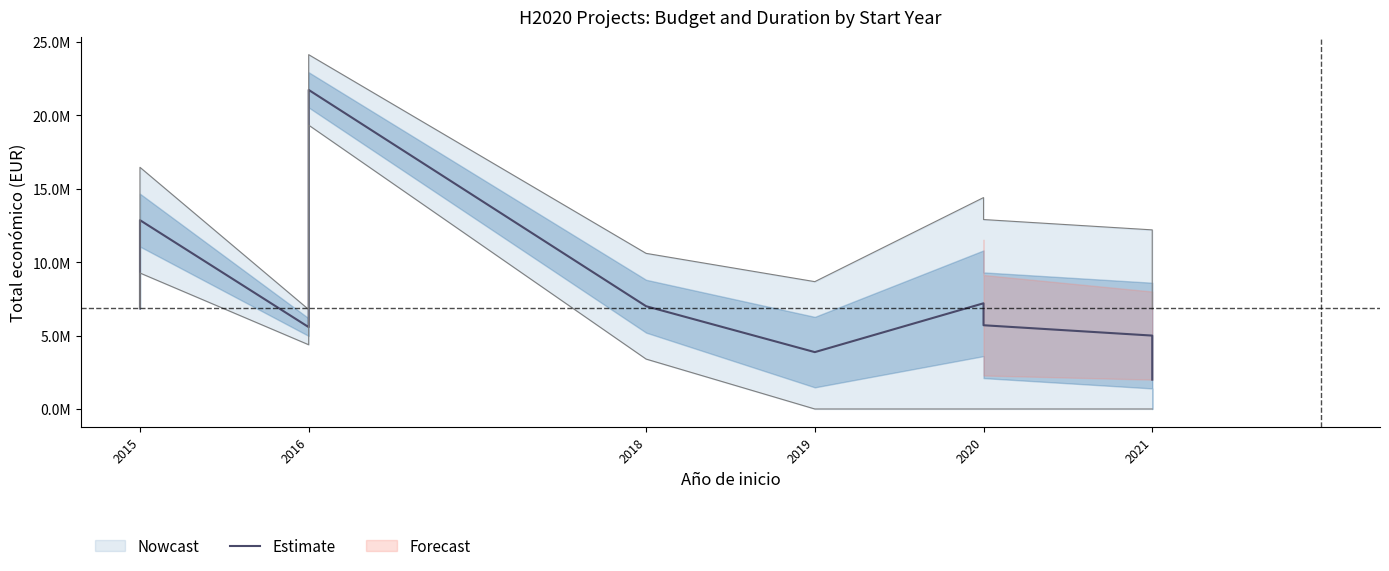

How many points are higher than both their immediate neighbors (excluding endpoints)?

3